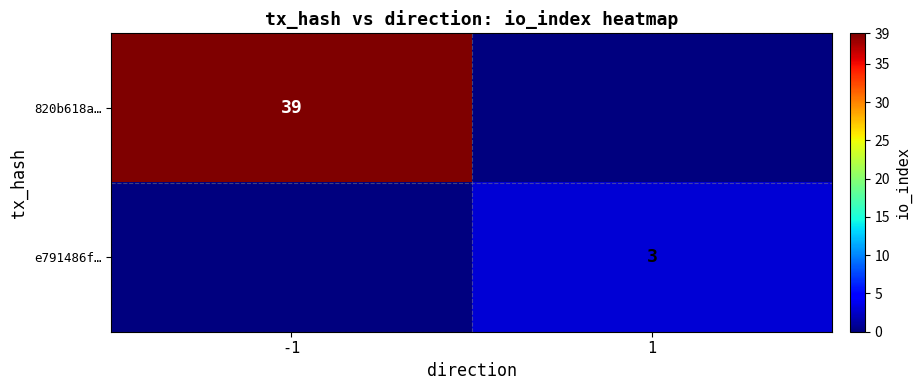

Which category has the highest value across all series?

-1